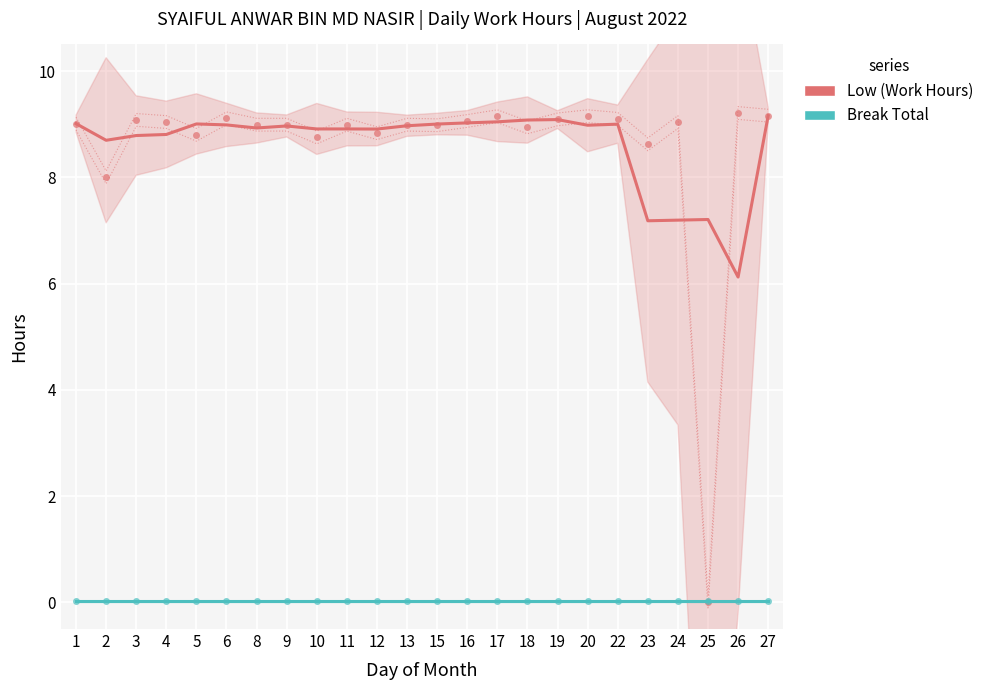

Which series has the widest spread of Y values?

Low (Work Hours)